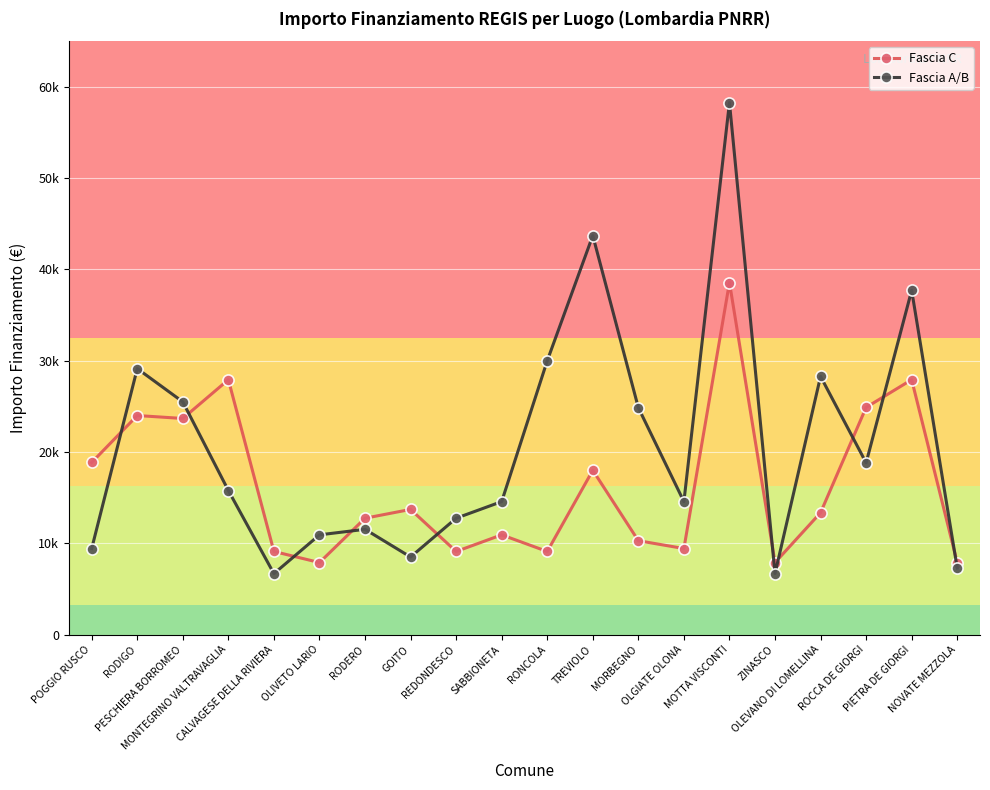

What is the minimum value for Fascia A/B?

6677